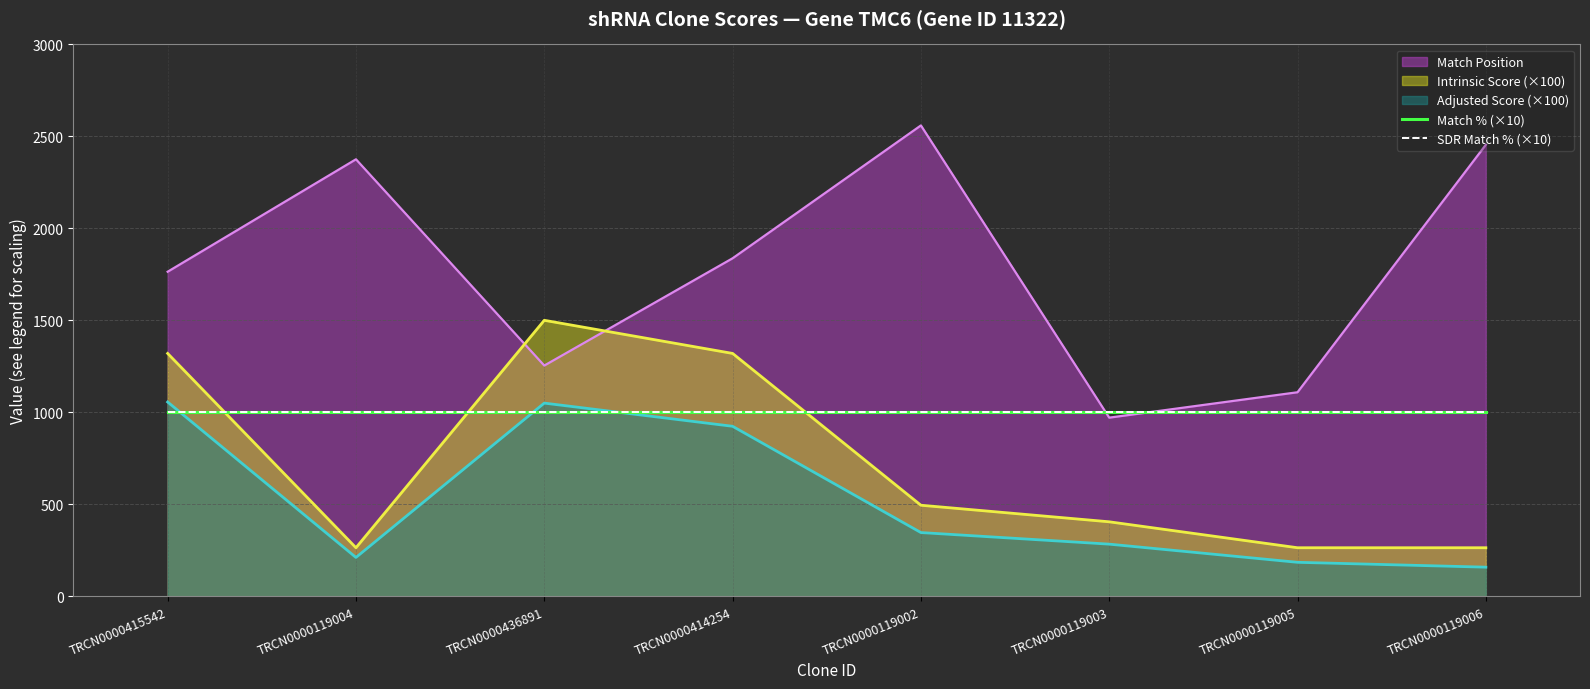

What is the average value of the Adjusted Score series?

526.8